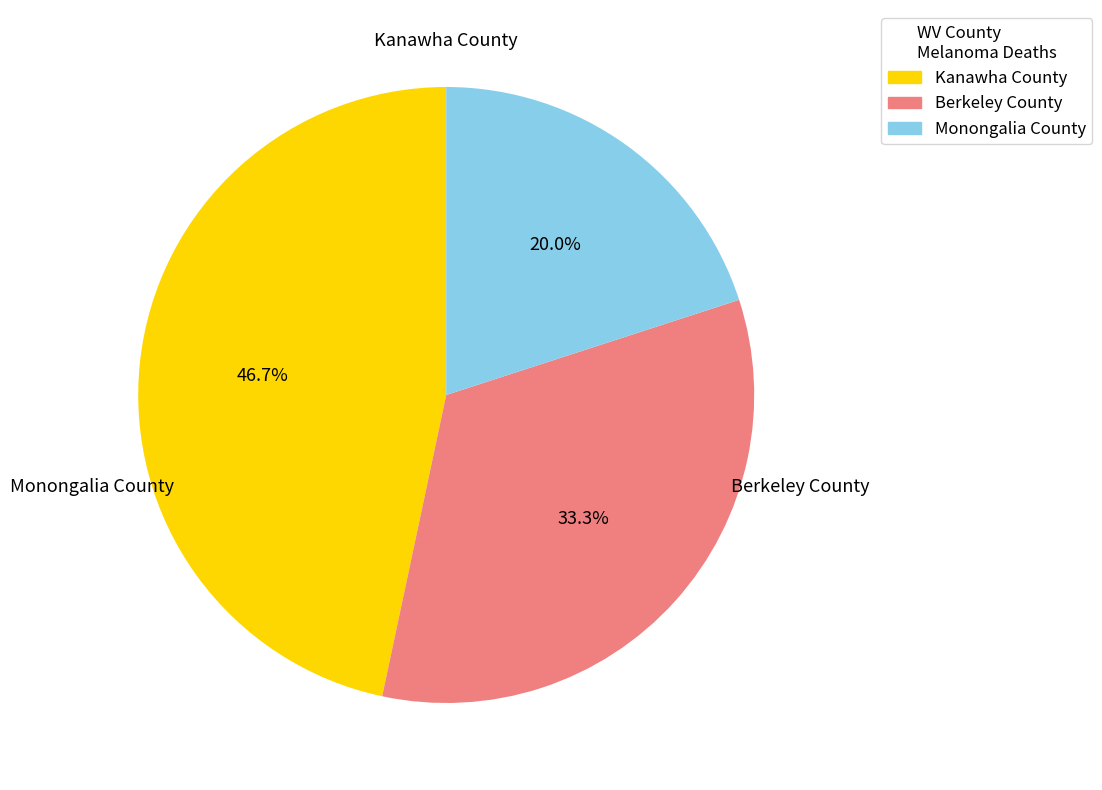

Which has a higher value, Monongalia County or Kanawha County?

Kanawha County